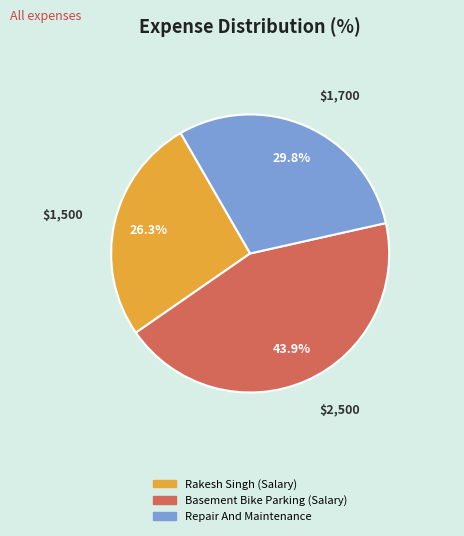

Does Rakesh Singh (Salary) represent more than half of the total?

No